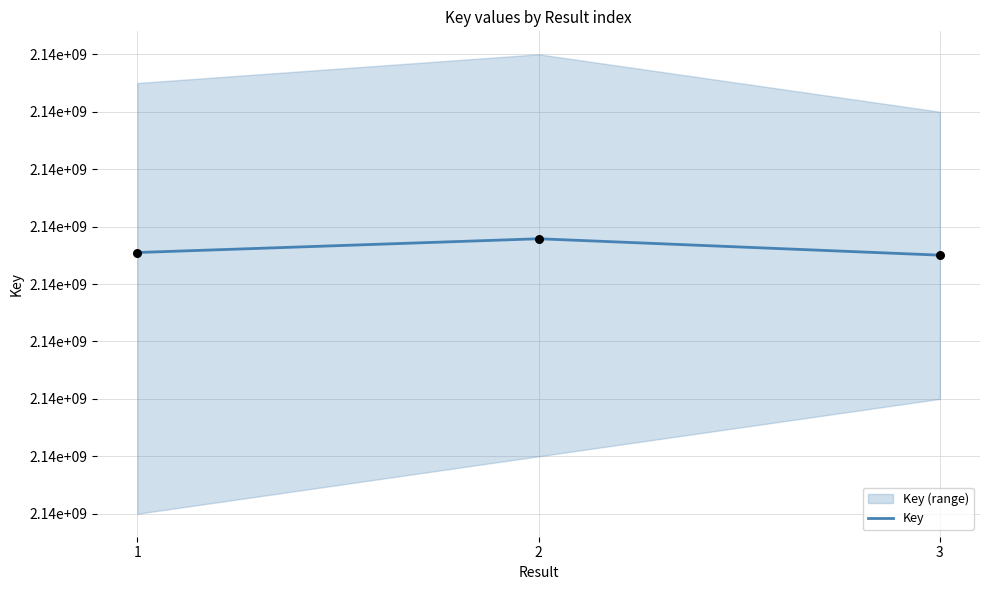

Which has a higher value, 2 or 1?

2